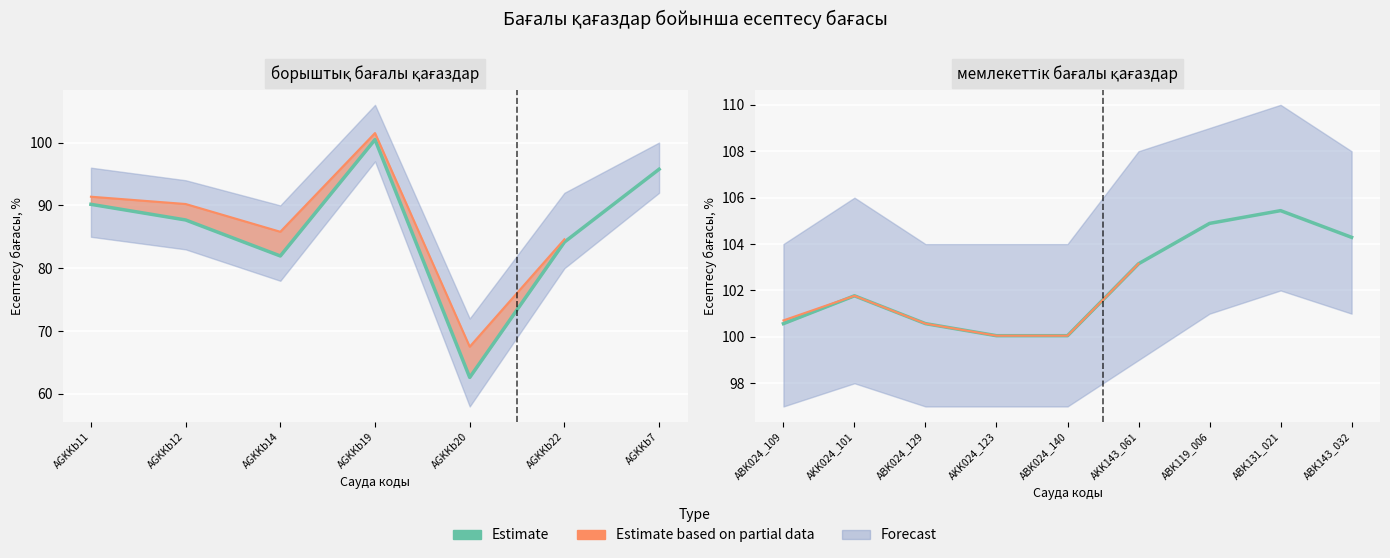

What is the difference between the maximum and minimum values?

5.4